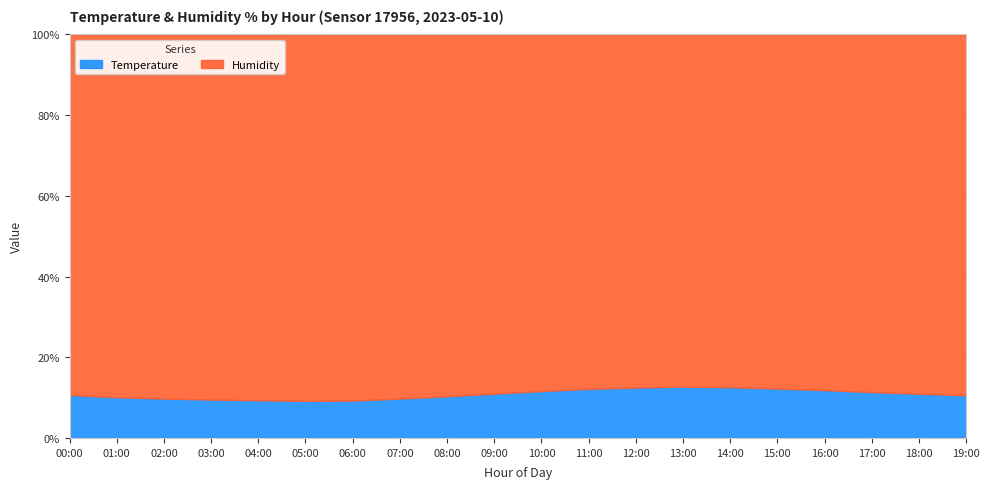

List the labels in order of value, largest first.

13:00, 14:00, 12:00, 15:00, 11:00, 16:00, 10:00, 17:00, 09:00, 18:00, 00:00, 19:00, 08:00, 01:00, 02:00, 07:00, 03:00, 04:00, 06:00, 05:00